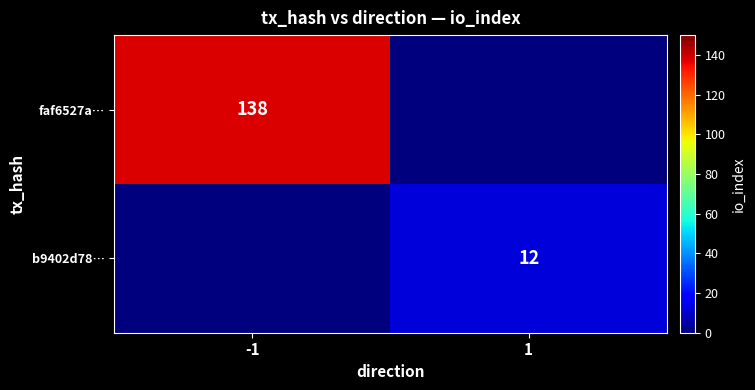

Is it true that faf6527a… equals 86 at -1?

False